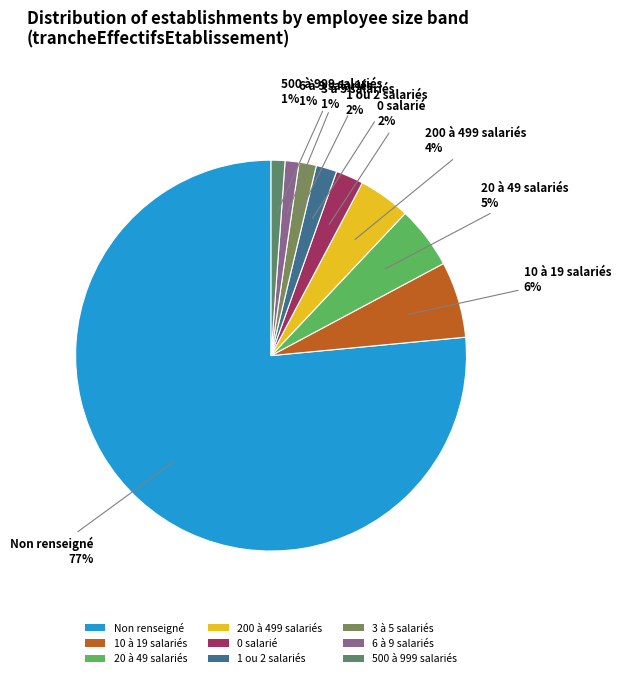

Count the number of slices in the pie.

9